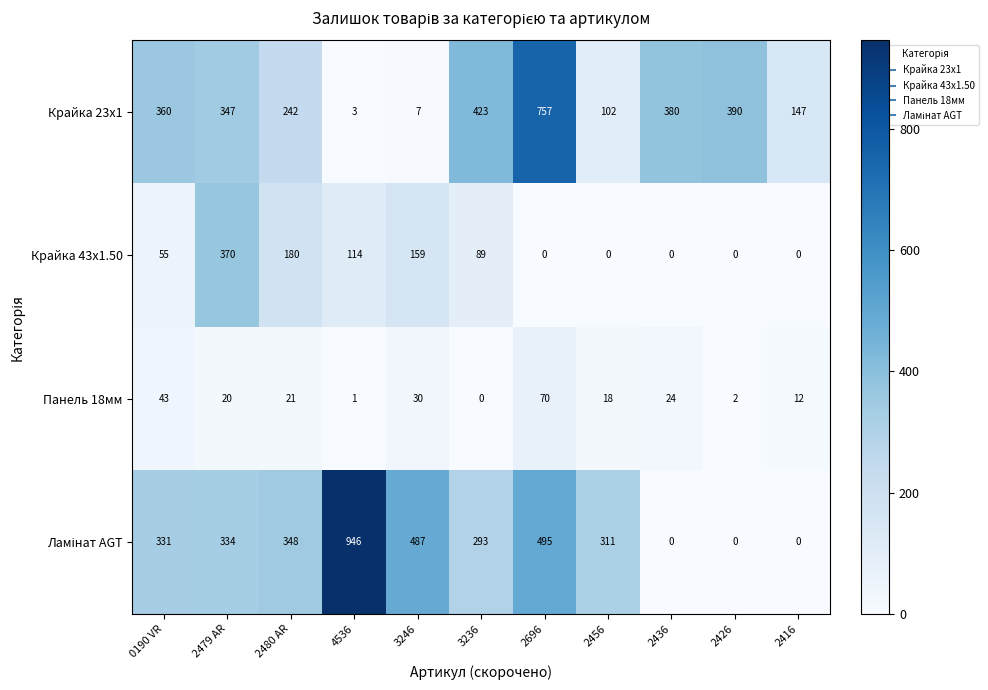

The Крайка 43x1.50 series shows 644 at 2479 AR. True or false?

False